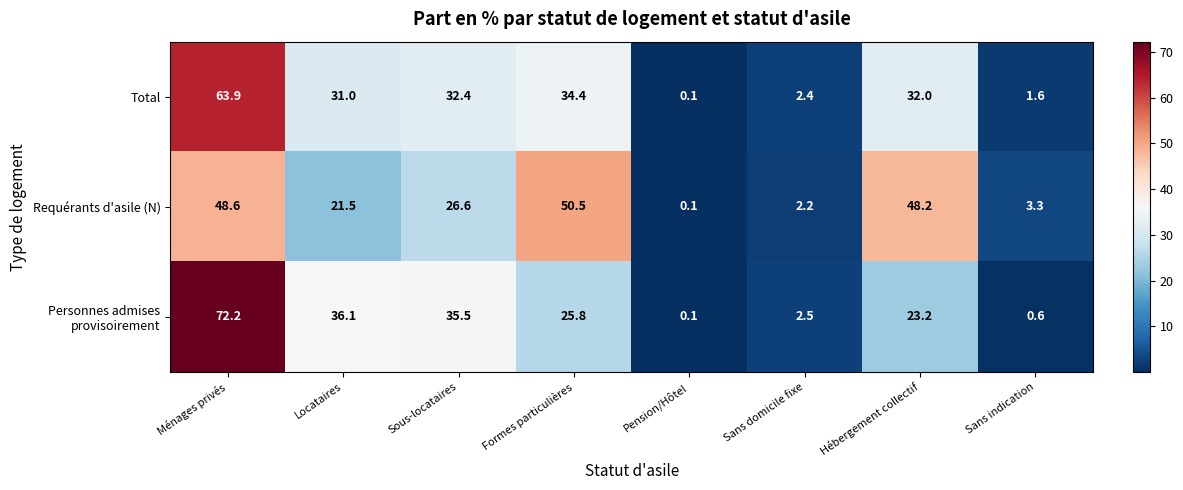

What is the average value of the Requérants d'asile (N) series?

25.1